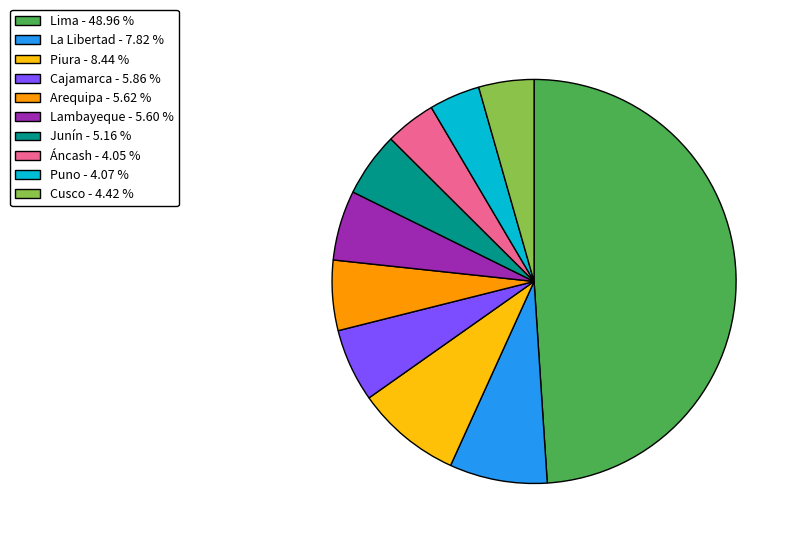

Which slice is the largest?

Lima